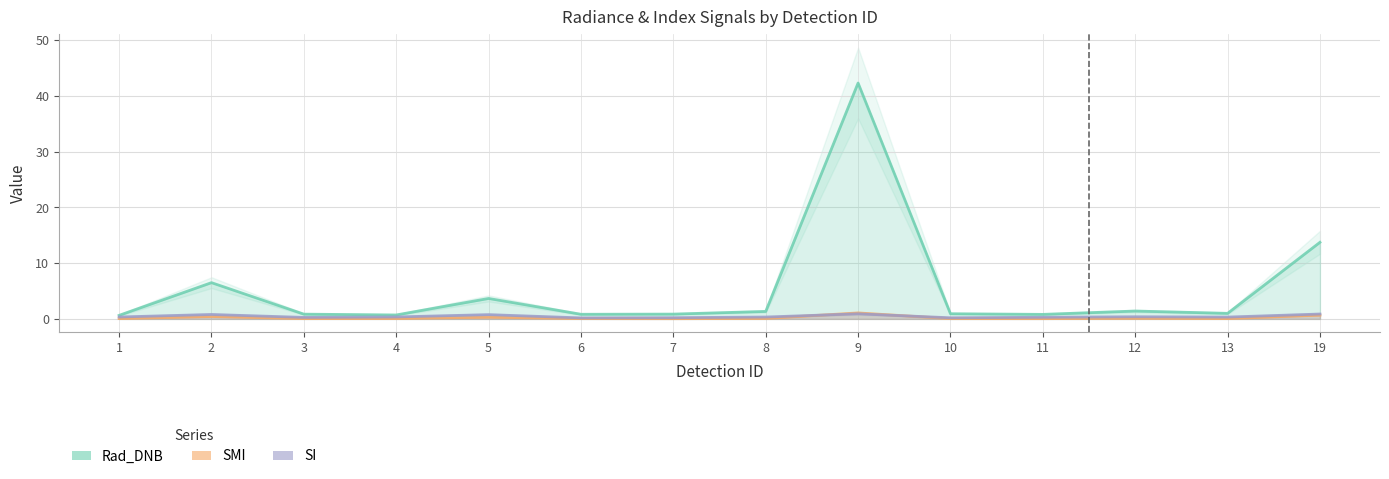

How many interior local peaks does the Rad_DNB series have?

4